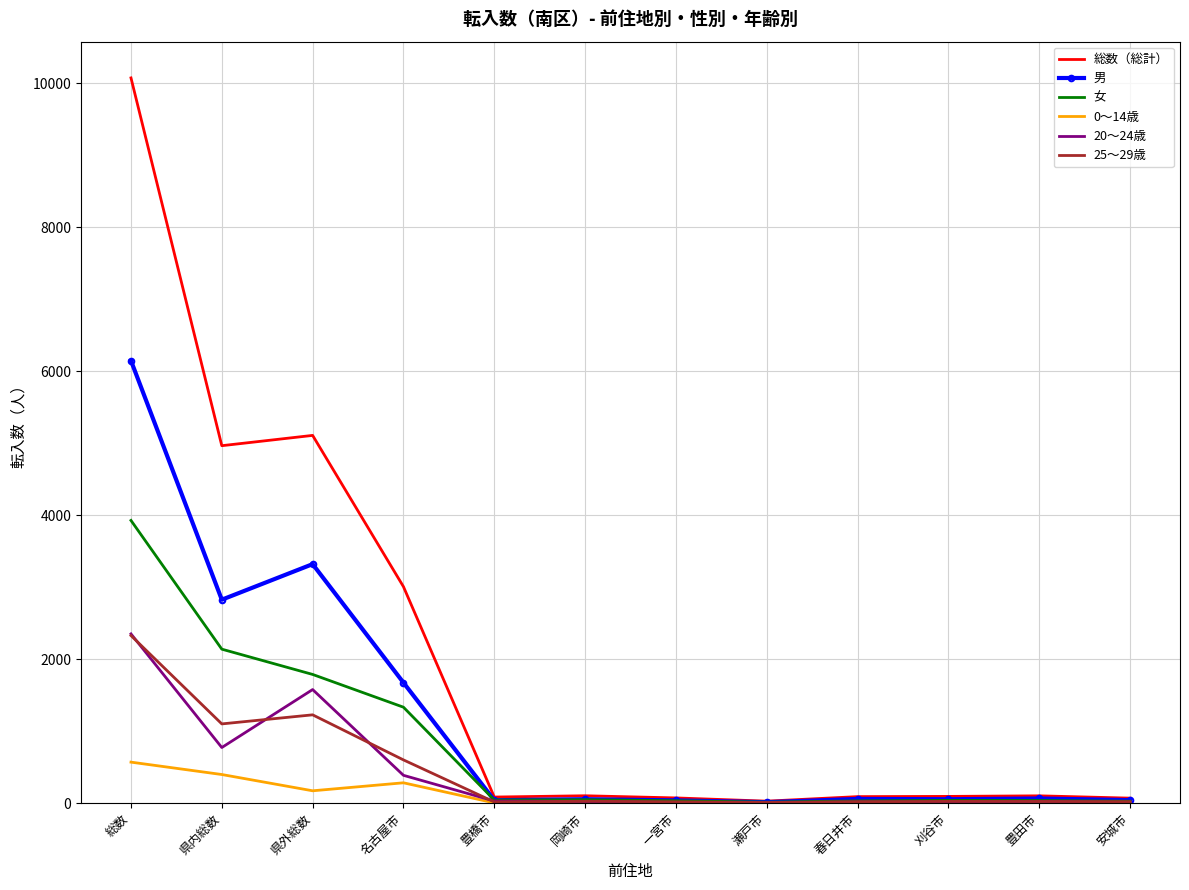

True or false: 総数（総計） has a value of 1906 at 名古屋市.

False